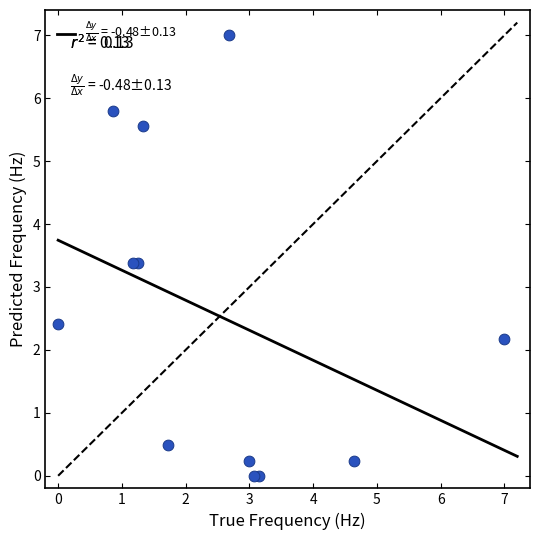

What is the range of X values (max minus min)?

7.0